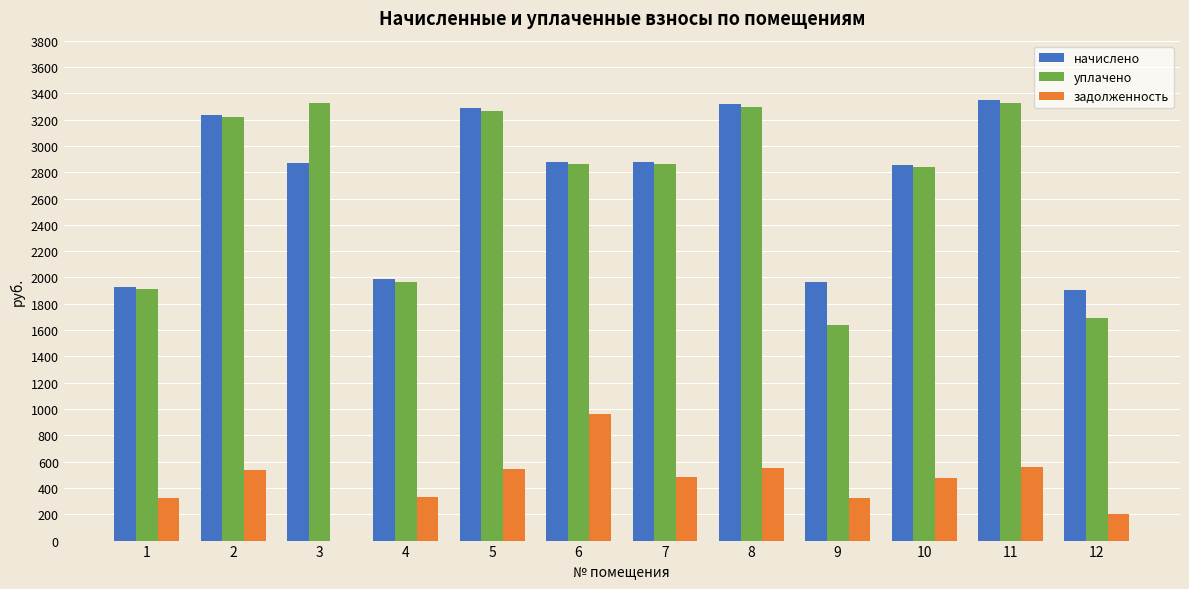

The value of задолженность at 4 is 331.4. True or false?

True